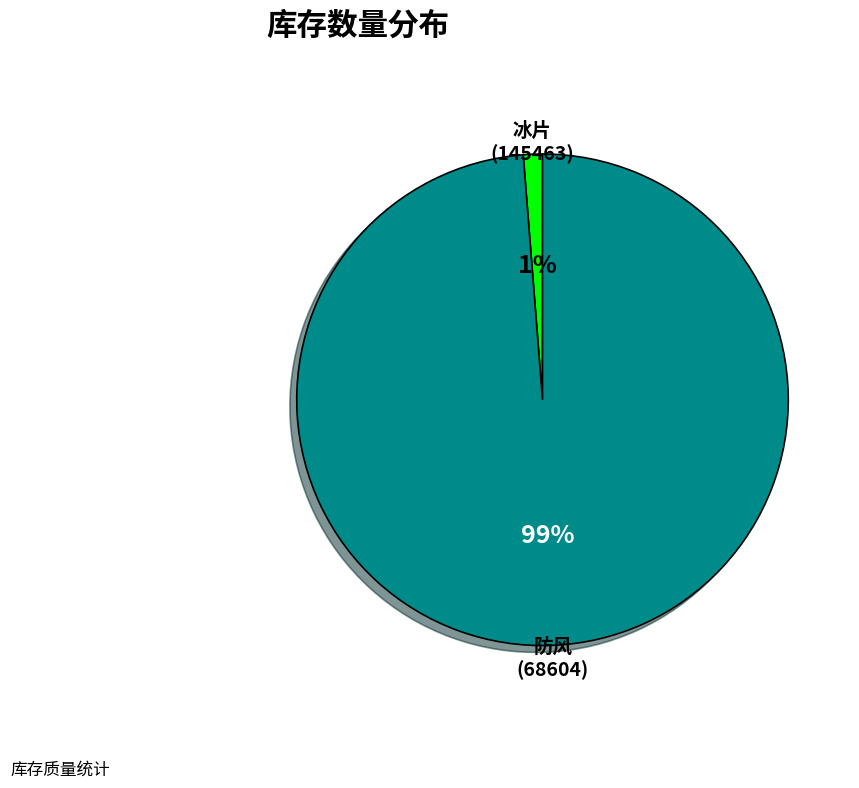

To the nearest percent, what is the average slice percentage?

50%